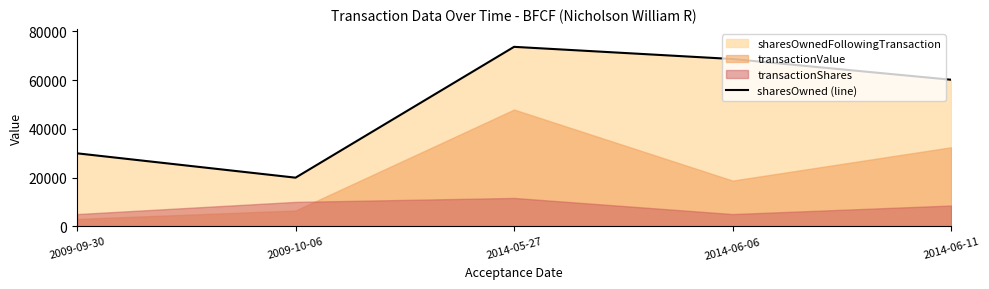

What position from the right is 2014-06-11?

1